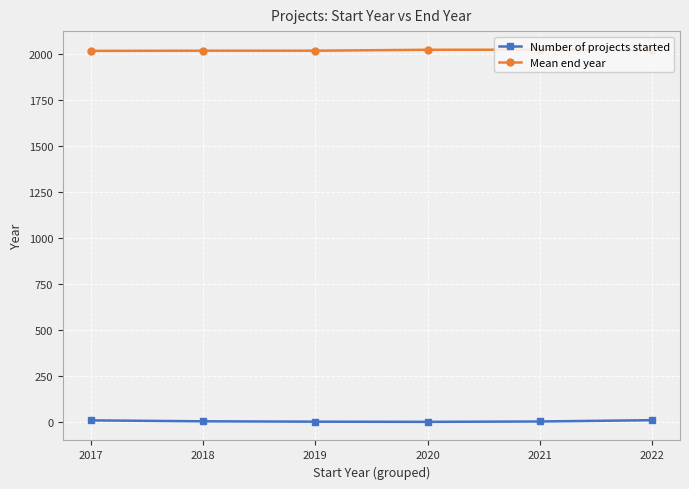

True or false: Number of projects started and Mean end year intersect in this chart.

False